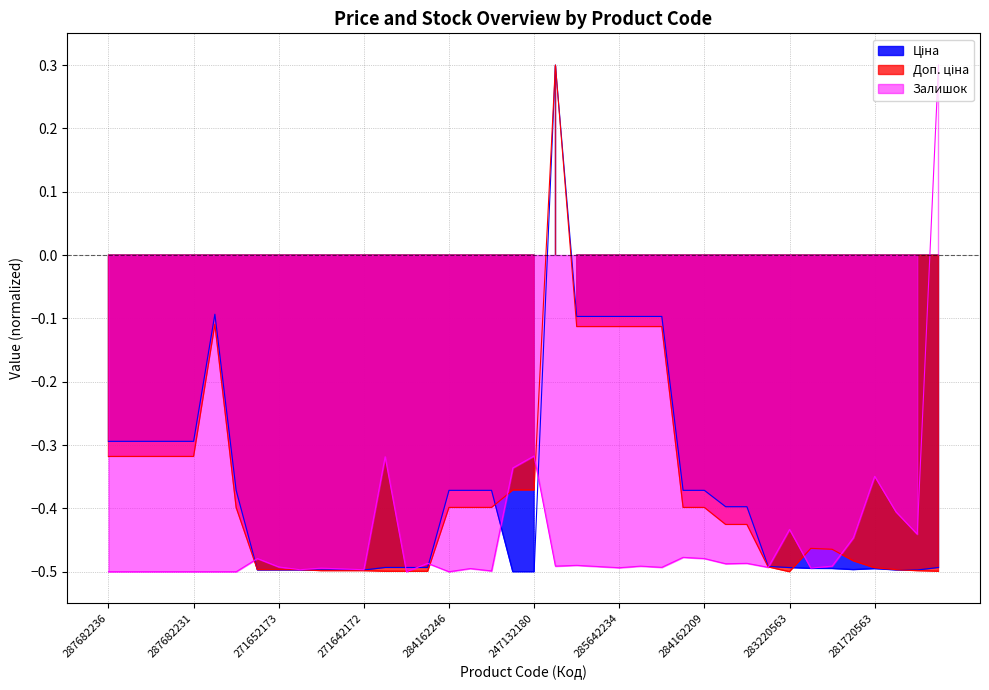

Between which two adjacent categories do Доп. ціна and Ціна first intersect?

284162248 and 271652174